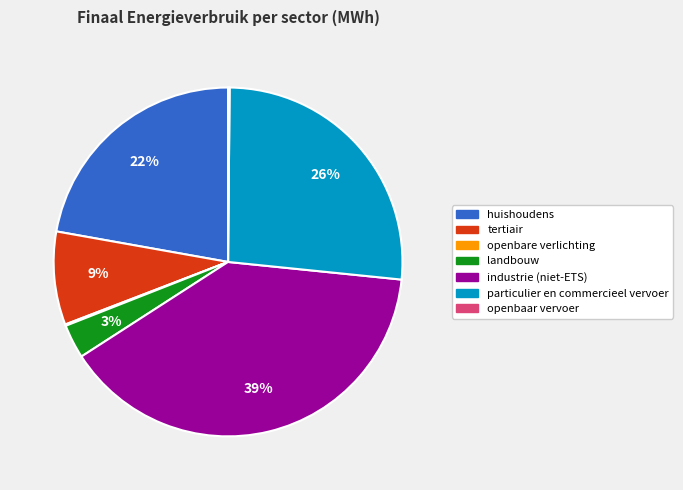

Which category has the biggest portion of the pie?

industrie (niet-ETS)